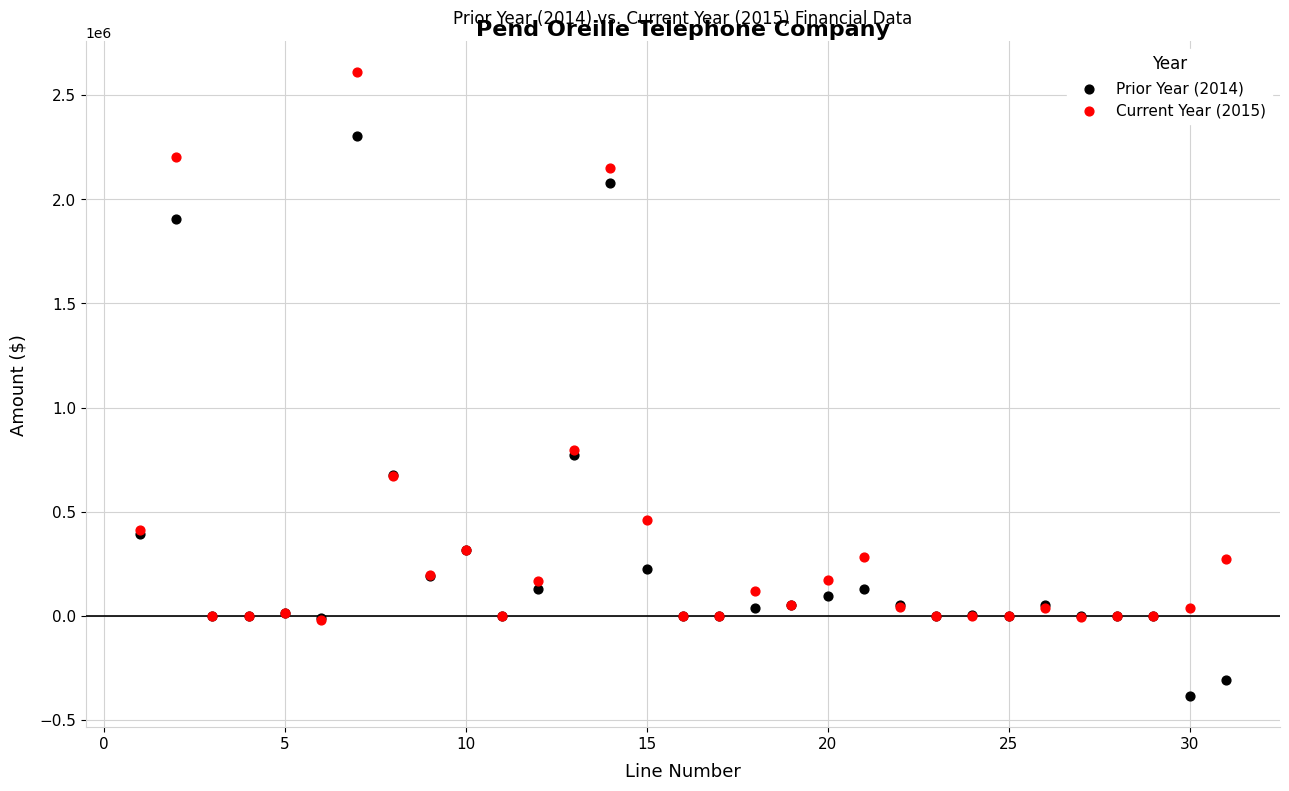

Which series has the largest Y range (max minus min)?

Prior Year (2014)